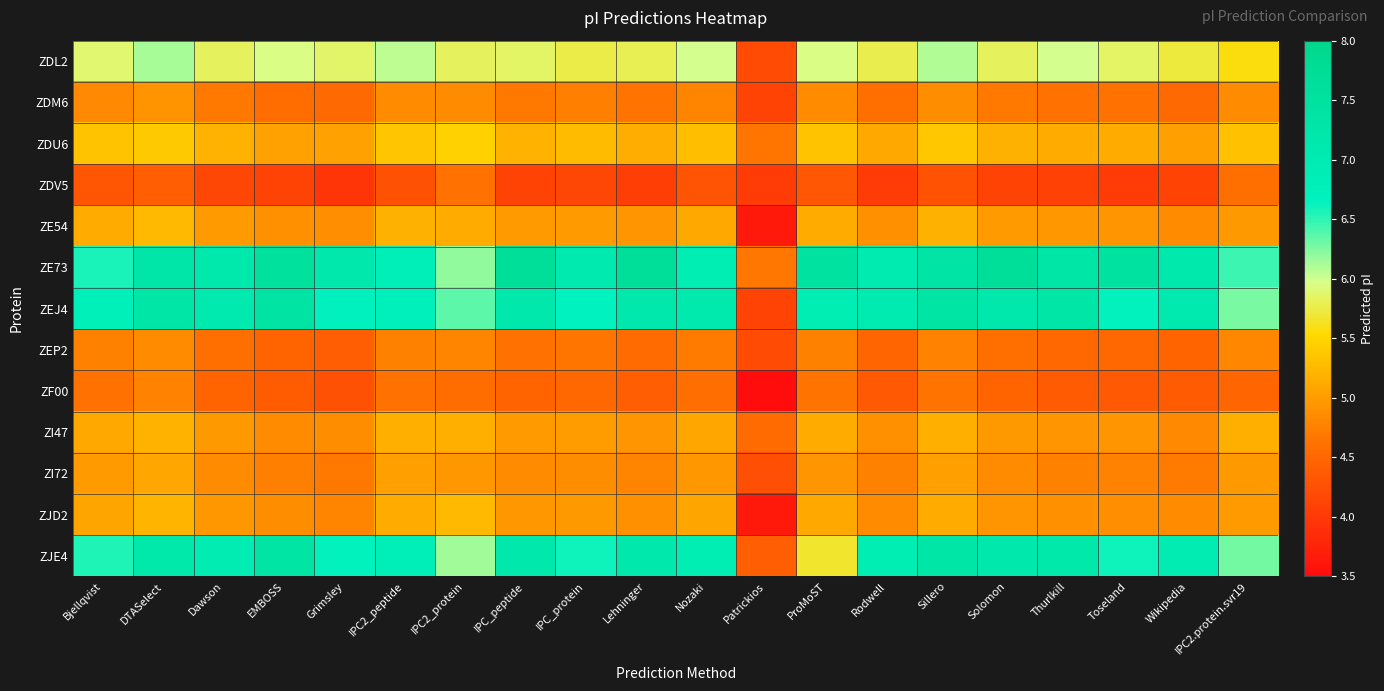

Which series changed the most between IPC_peptide and ProMoST?

ZJE4